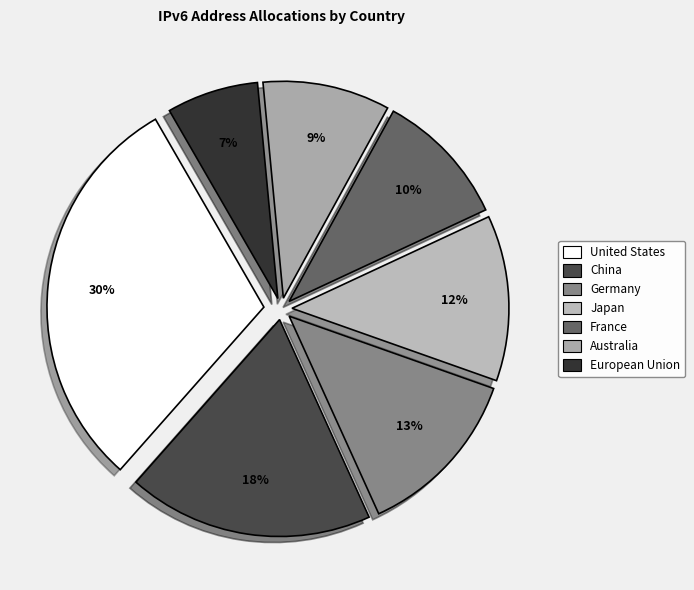

How many slices are in this pie chart?

7